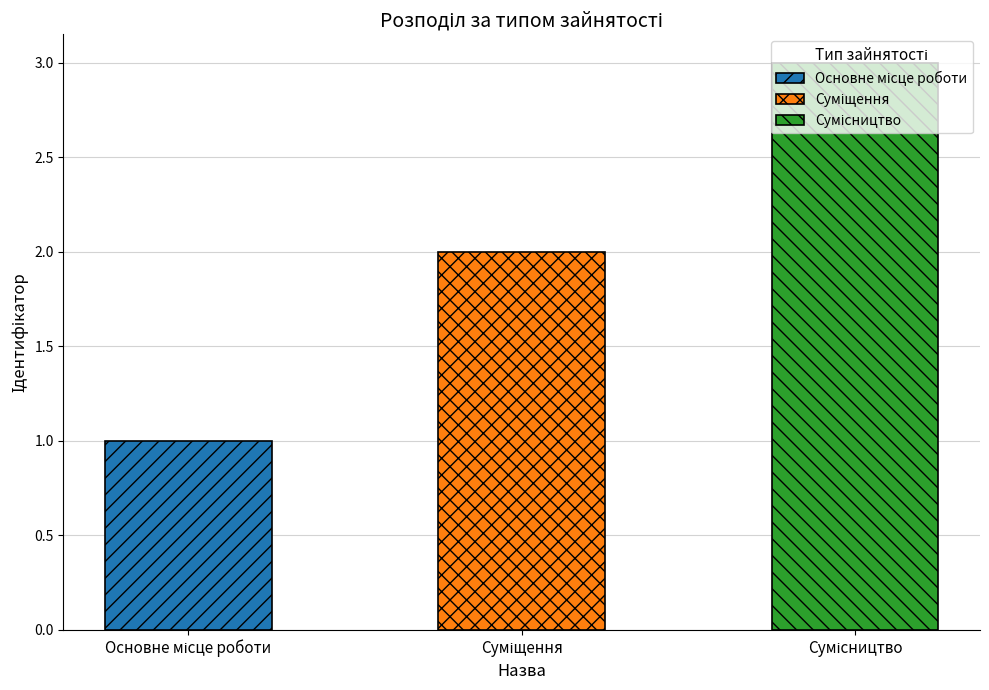

Which category has the highest value across all series?

Сумісництво